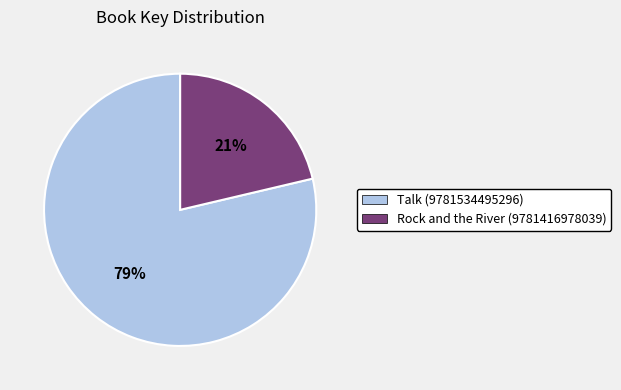

Do Talk (9781534495296) and Rock and the River (9781416978039) together represent more than half of the pie?

Yes